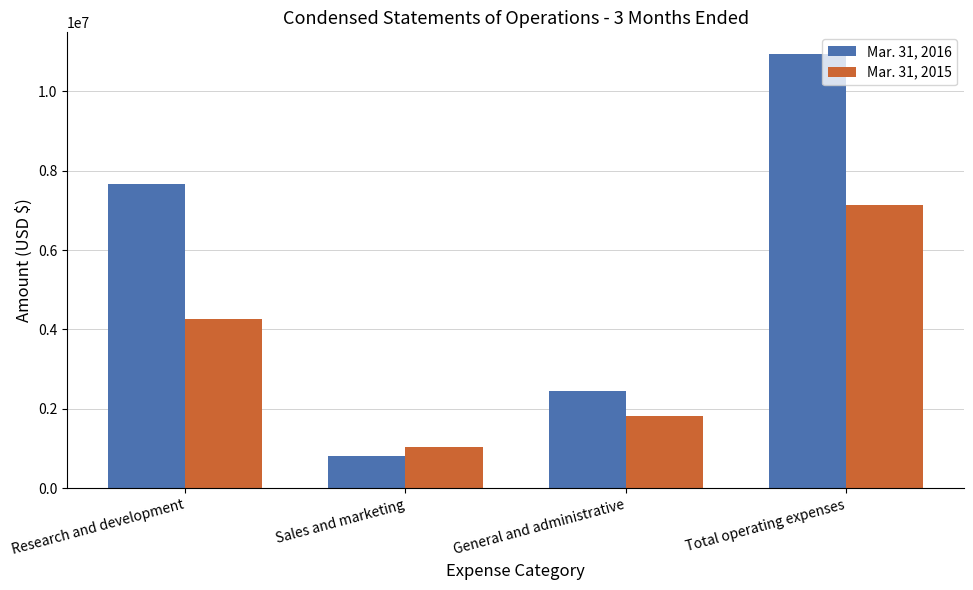

List the labels in order of Mar. 31, 2015 value, smallest first.

Sales and marketing, General and administrative, Research and development, Total operating expenses